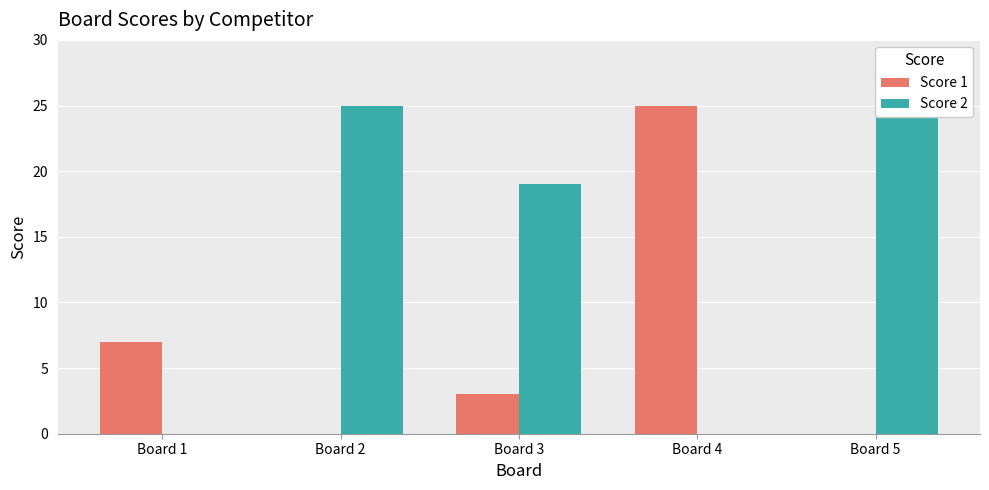

How many data points in Score 2 are above 19?

2